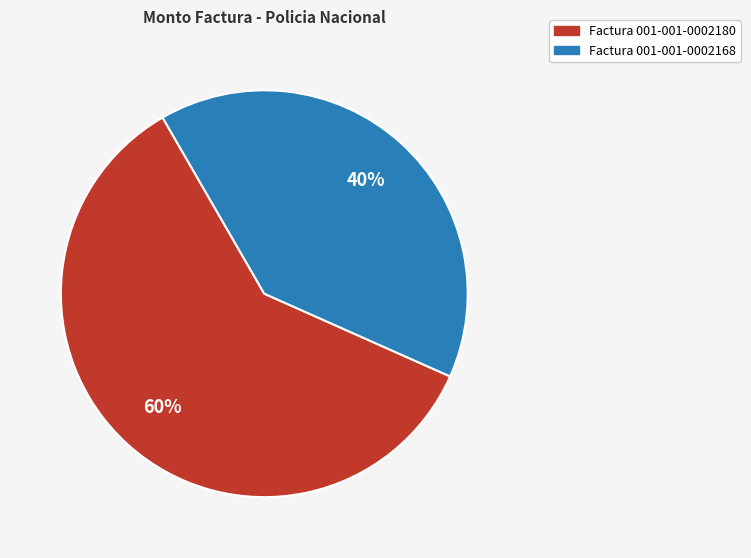

Approximately how many times larger is the value at Factura 001-001-0002168 compared to Factura 001-001-0002180?

0.7